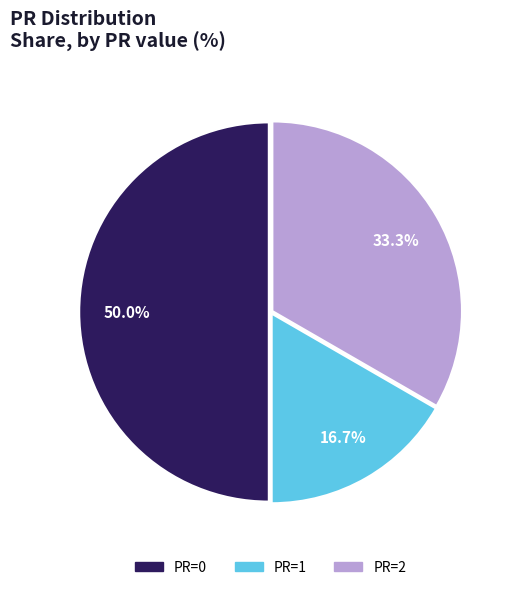

How many segments does this pie chart have?

3